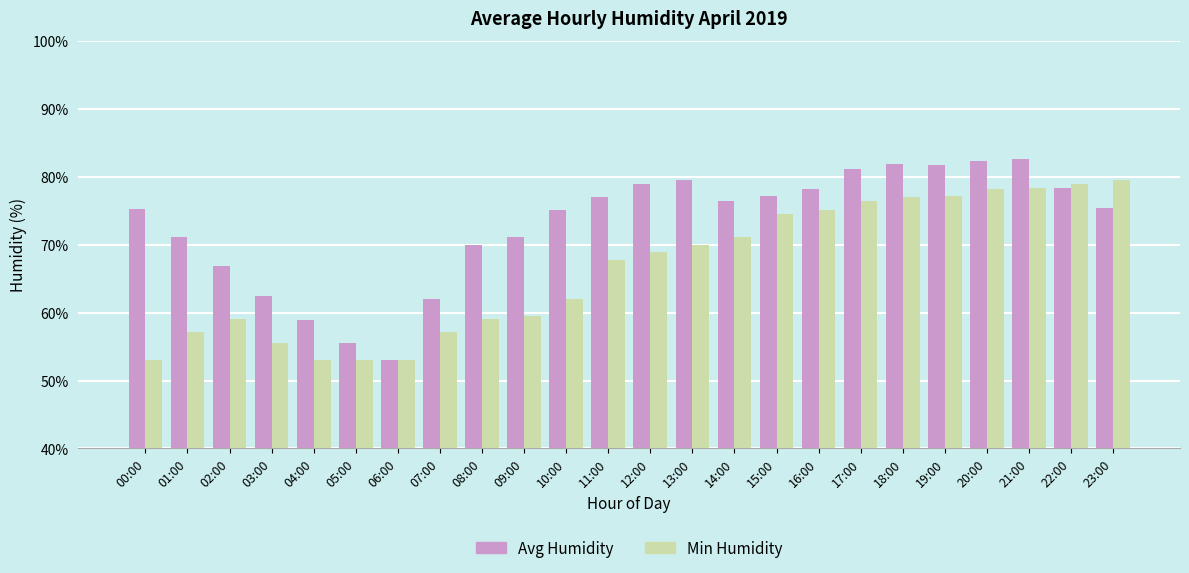

What are all the series names shown in the legend?

Avg Humidity, Min Humidity